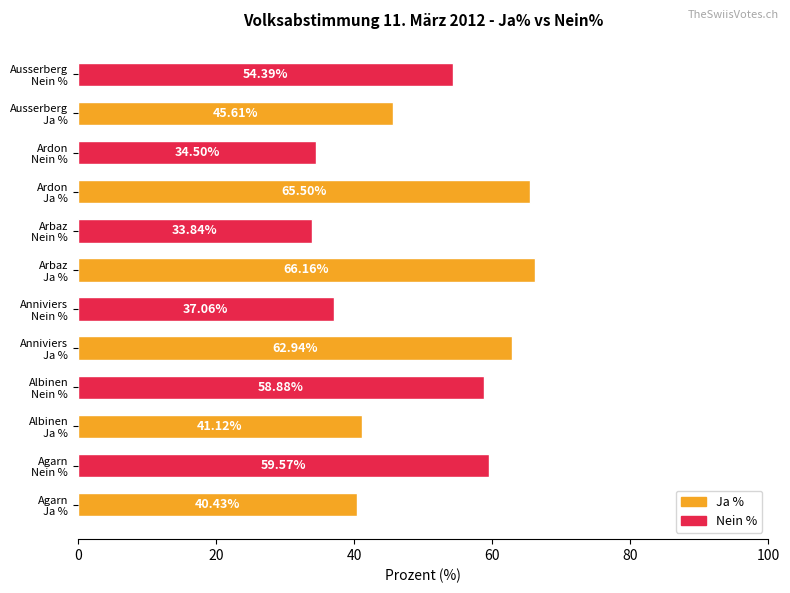

What is the average value?

50.0